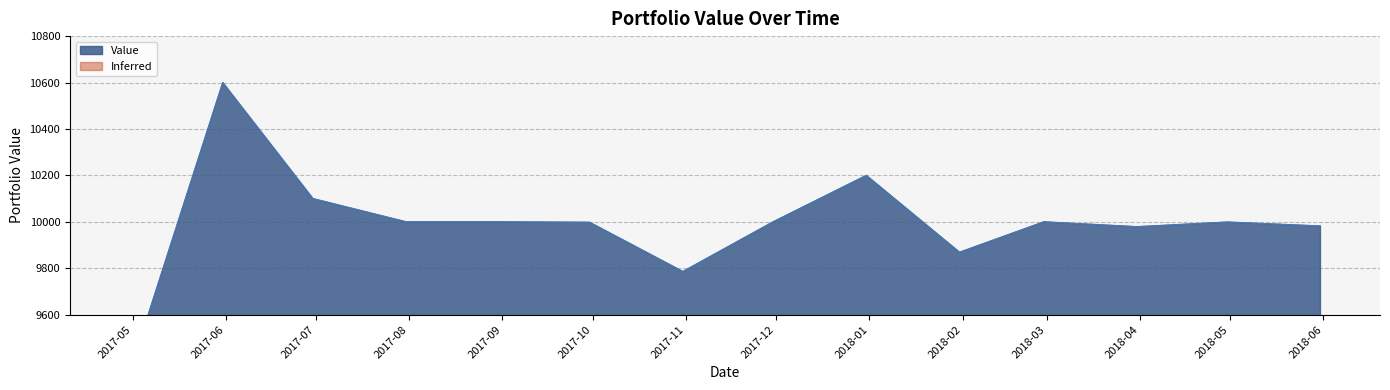

How many categories are shown in the chart?

14